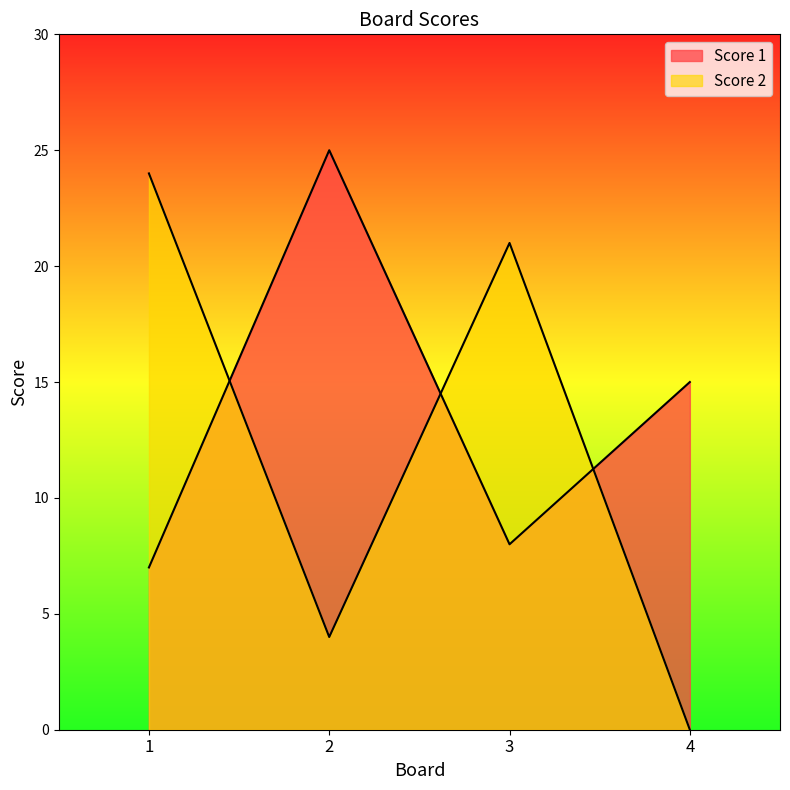

What is the difference between the highest and lowest values at 4?

15